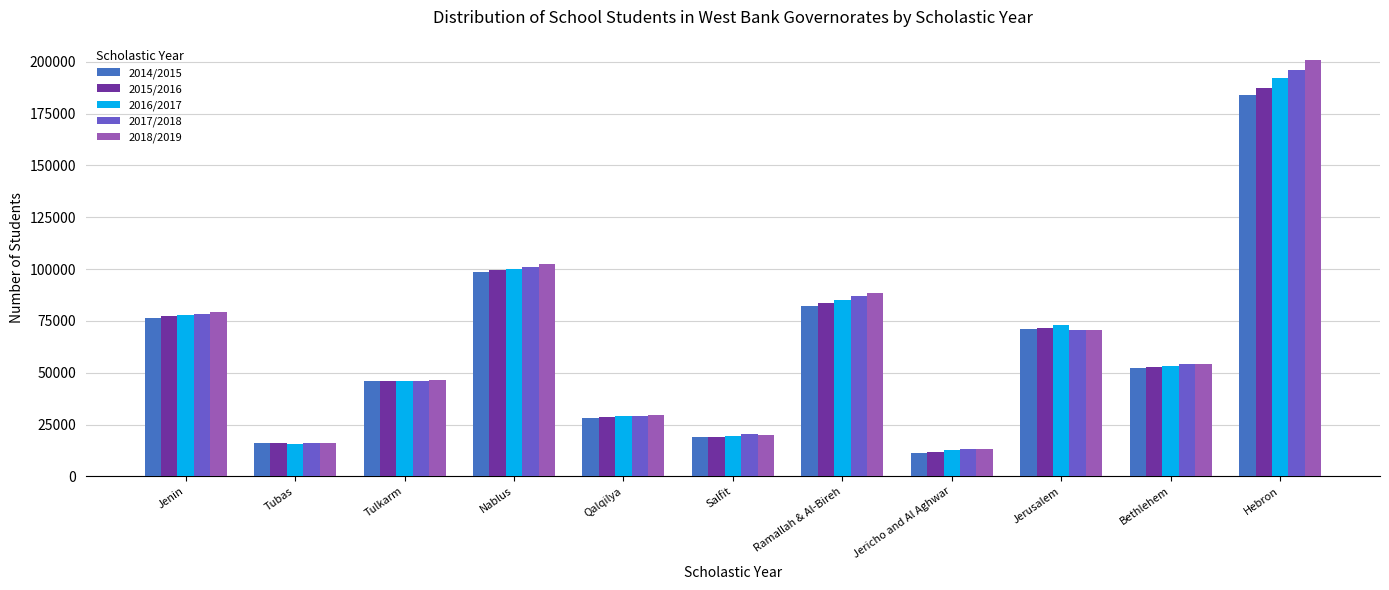

At how many categories does at least one series exceed 190677?

1